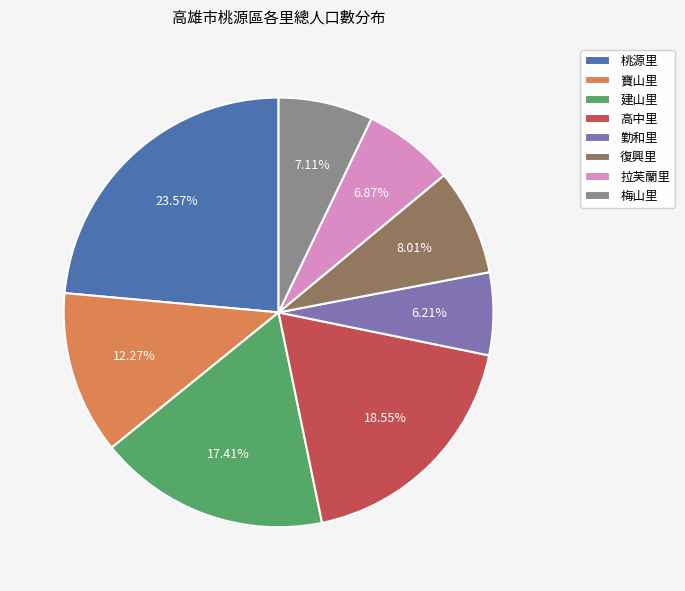

What percentage do 復興里 and 拉芙蘭里 together represent?

14.9%